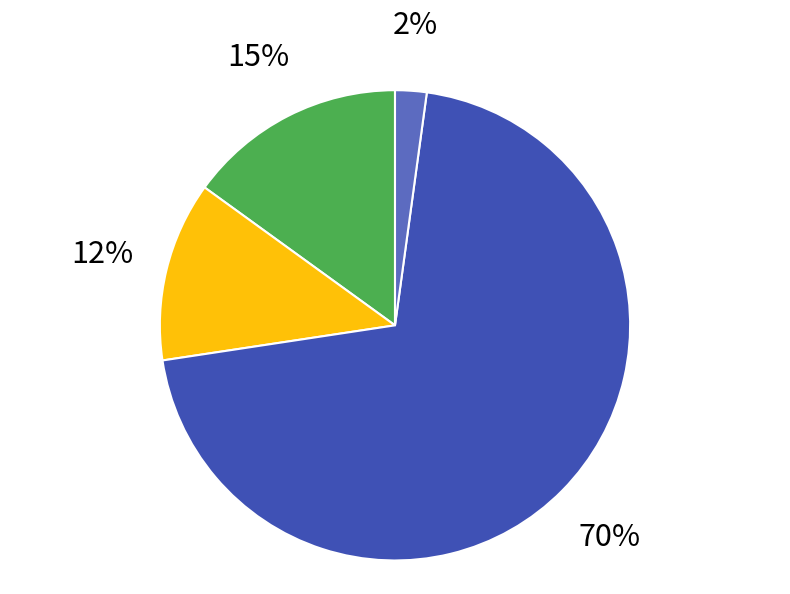

Is there a majority slice in this chart?

Yes